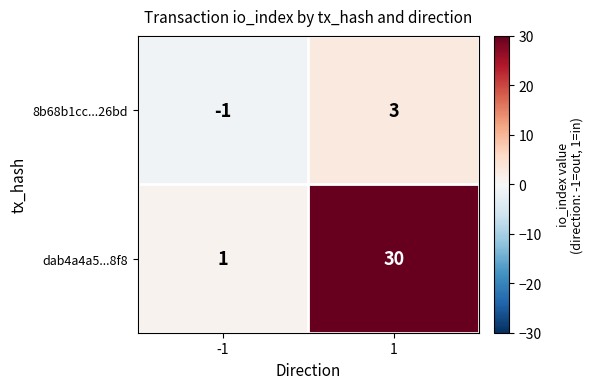

Which series has the largest total across all categories?

dab4a4a5...8f8